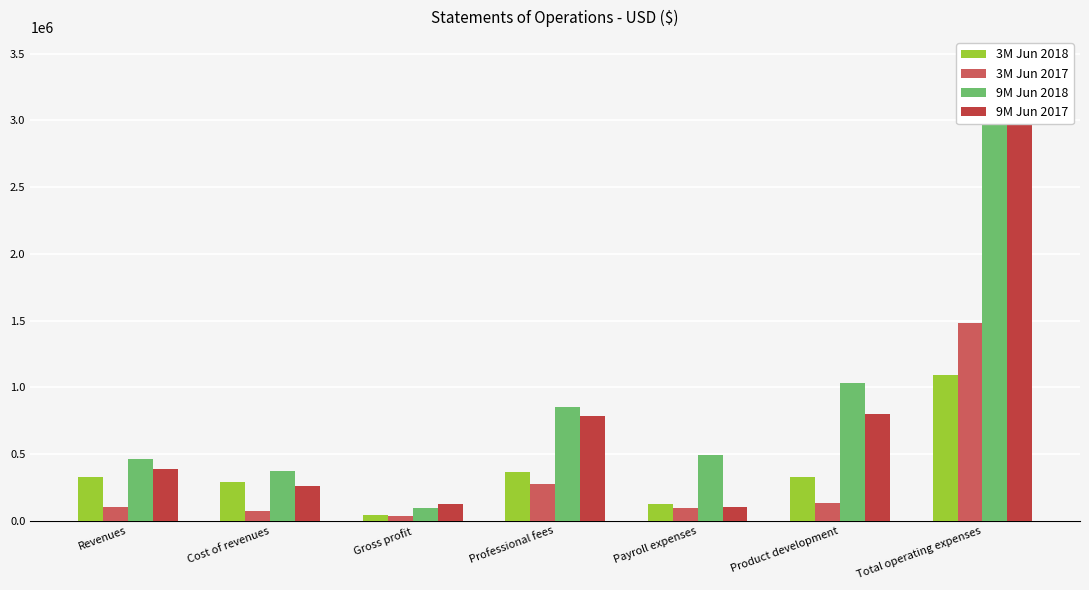

How many data points does each series have?

7